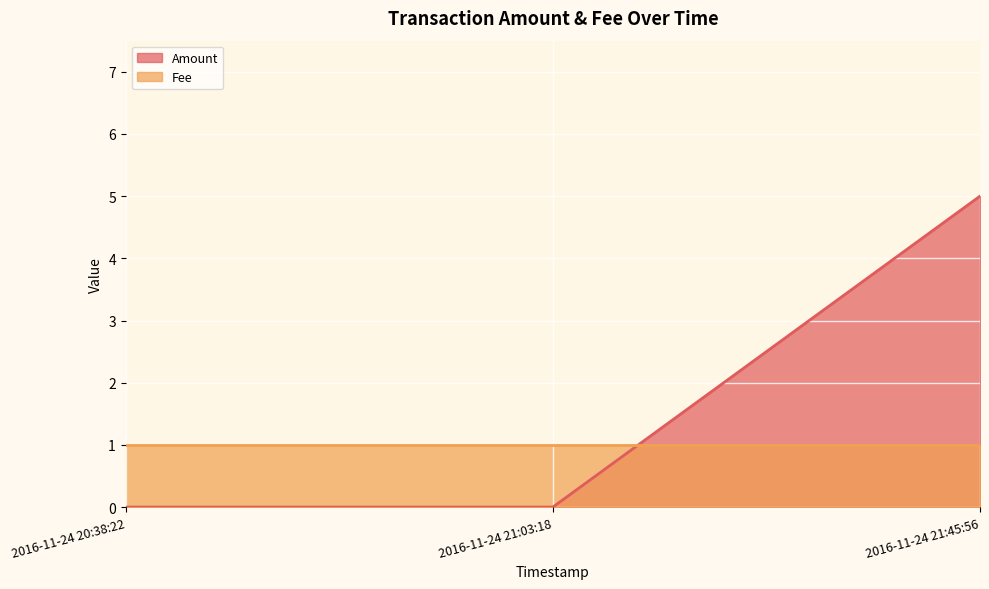

The value at 2016-11-24 20:38:22 is -3. True or false?

False